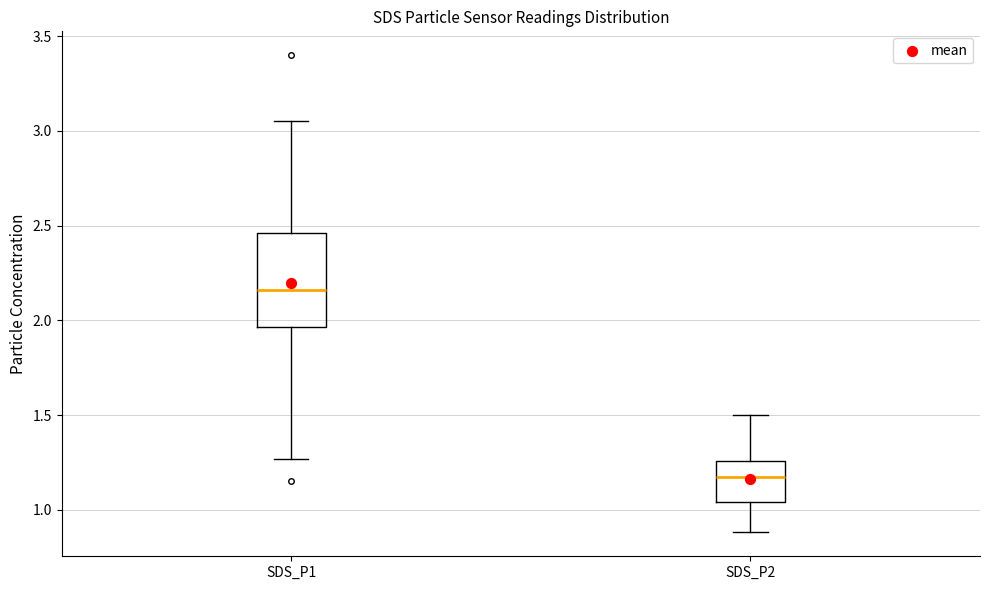

Reading left to right, read every box against the y-axis: the position of its median line, the range the box covers, and the ends of its whiskers. The values are not printed on the chart, so give them approximately, as read against the axis.

SDS_P1: median 2.15, box 1.95 to 2.45, whiskers 1.25 to 3.05
SDS_P2: median 1.15, box 1.05 to 1.25, whiskers 0.90 to 1.50